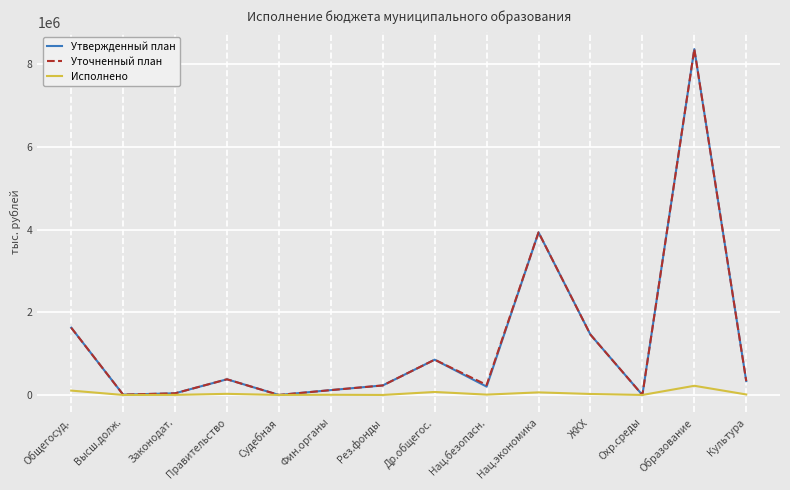

At which category does the chart reach its peak across all series?

Образование